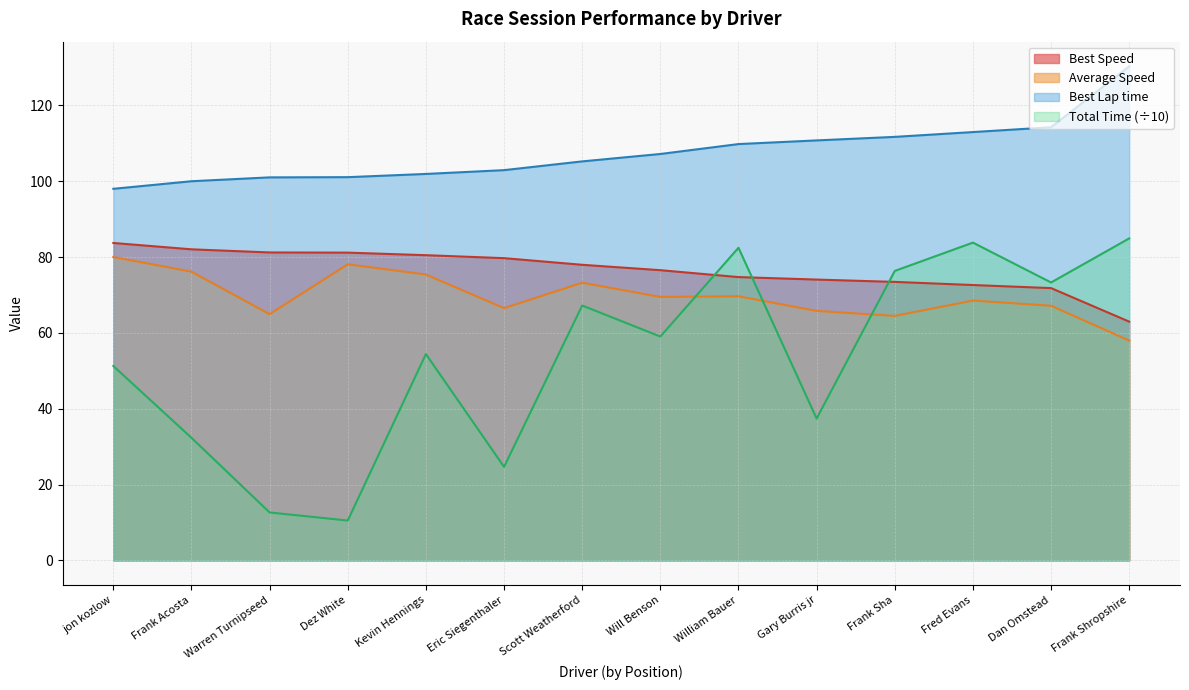

Is the value of Total Time at jon kozlow greater than the value of Best Speed at Warren Turnipseed?

No